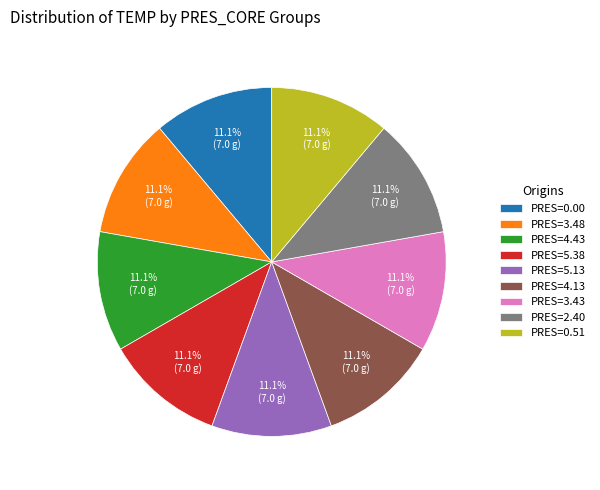

Approximately how many times larger is the value at PRES=3.43 compared to PRES=5.38?

1.0